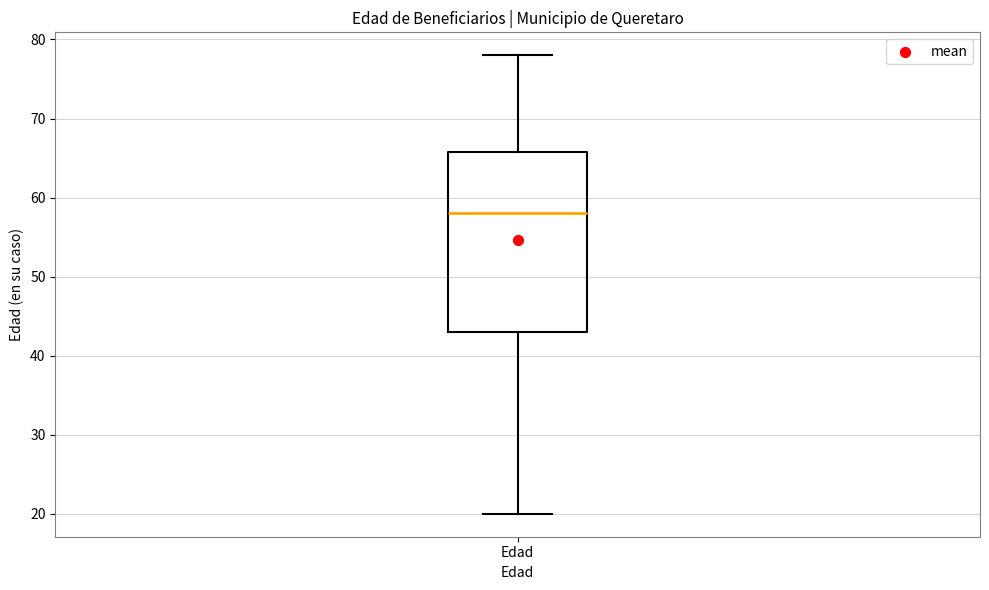

Transcribe this box plot: give where the median line is, the range the box spans, and where the two whiskers end, as read against the y-axis. The values are not printed on the chart, so give them approximately, as read against the axis.

median 58, box 43 to 66, whiskers 20 to 78